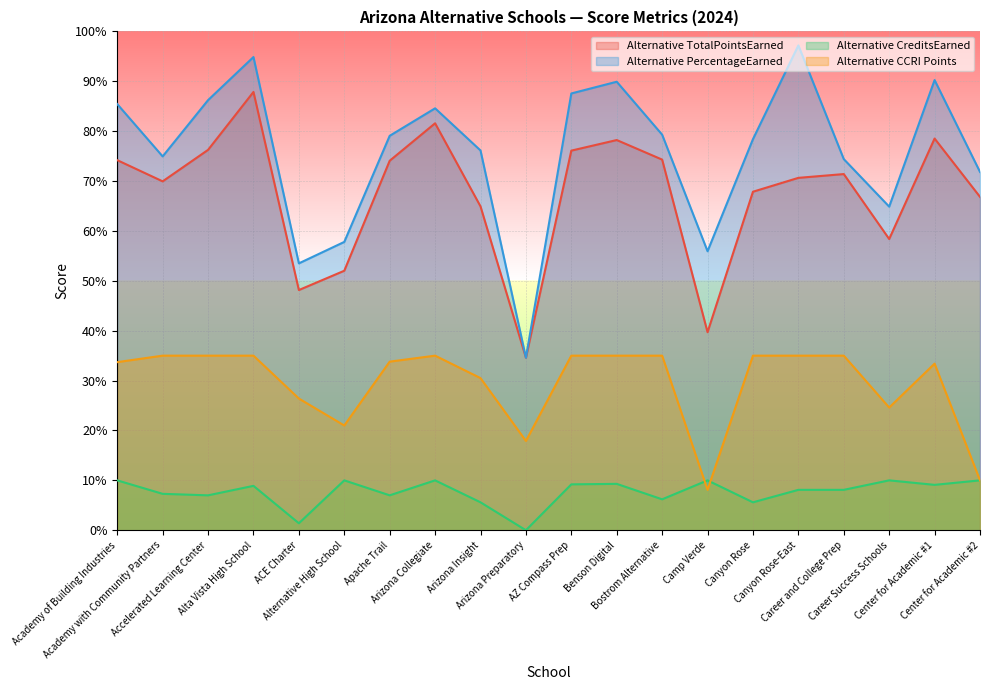

Rank the series by their maximum value, from highest to lowest.

Alternative PercentageEarned, Alternative TotalPointsEarned, Alternative CCRI Points, Alternative CreditsEarned